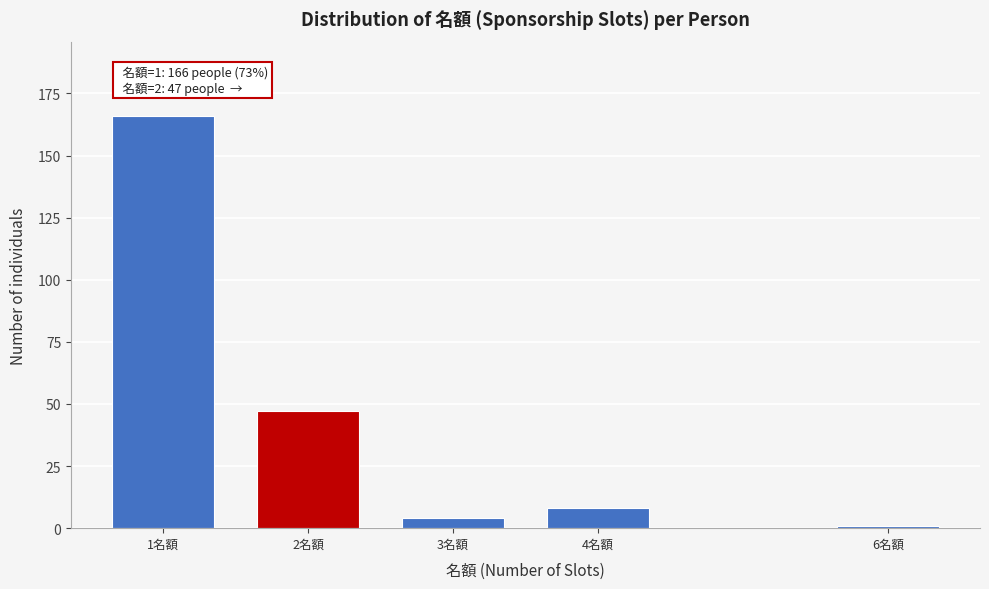

Reading left to right, what are all the values shown in this chart?

166	47	4	8	1